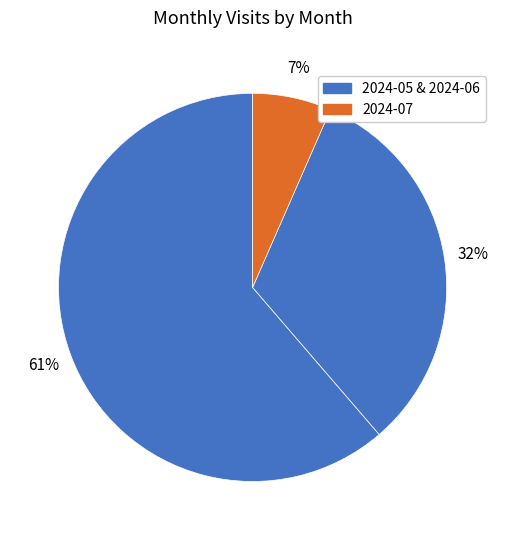

How many slices are in this pie chart?

3